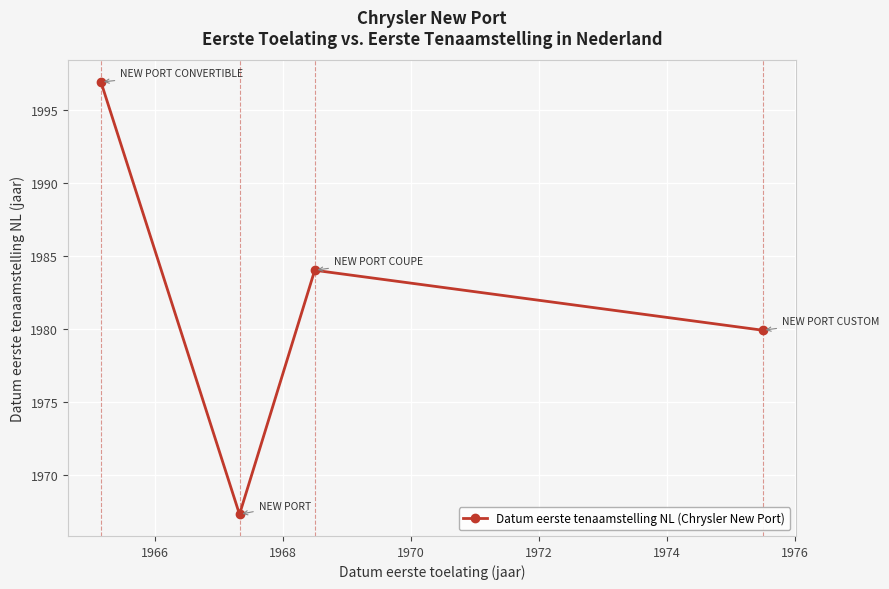

True or false: there are more than 0 points higher than both neighbors.

True